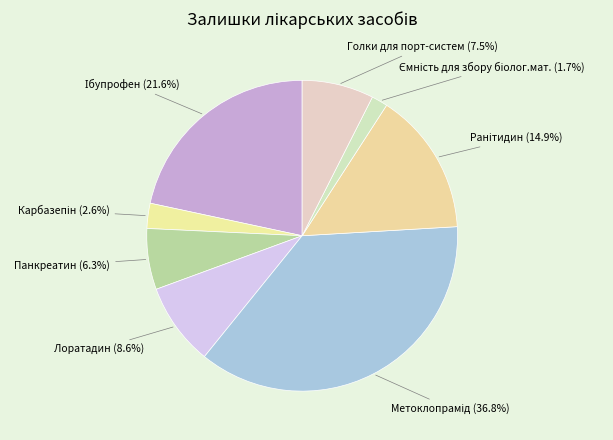

How many slices are in this pie chart?

8